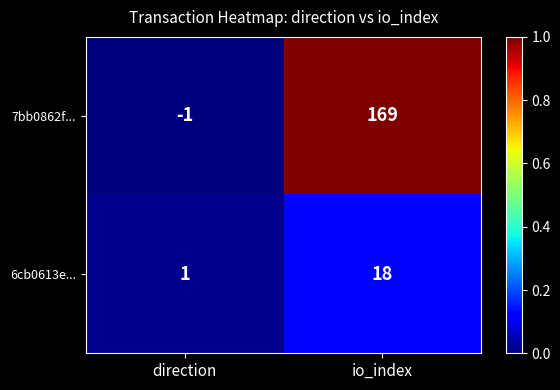

What is the approximate value of 7bb0862f... at io_index, to the nearest 5?

170